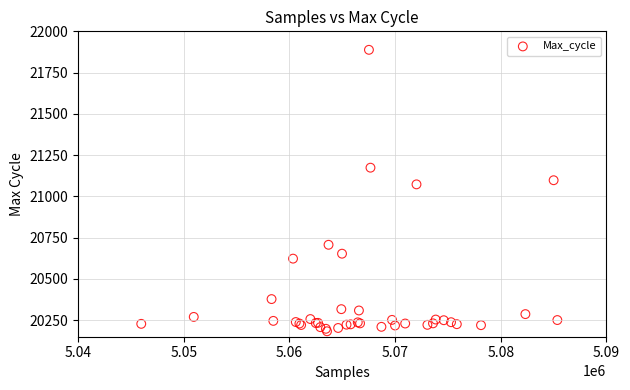

What Y value in the scatter plot is closest to 21035?

21073